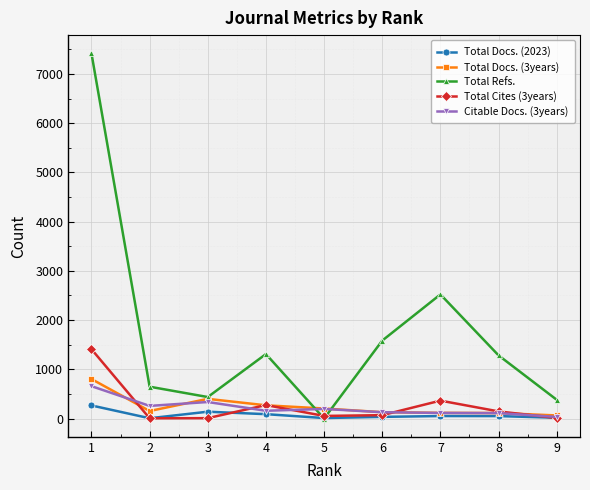

At how many categories does at least one series exceed 4320?

1